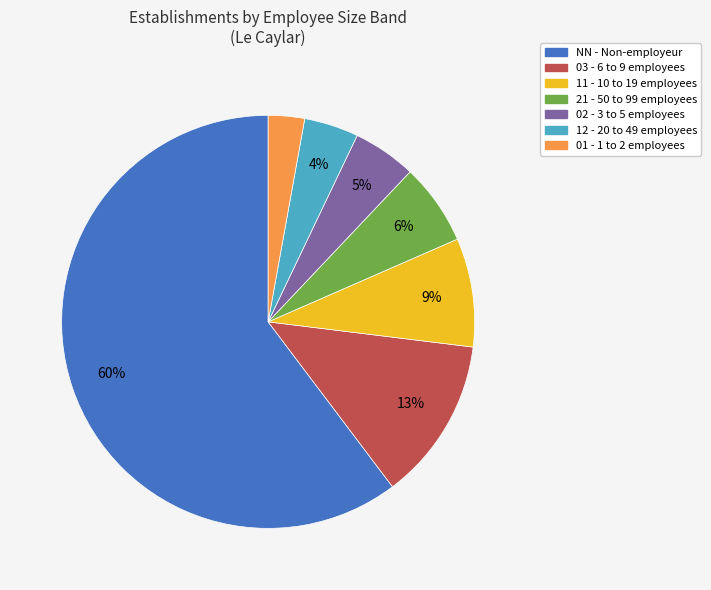

Count the number of slices in the pie.

7